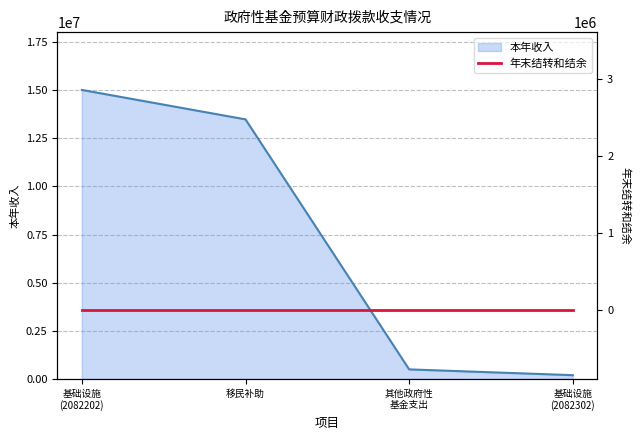

Reading left to right, what are all the values shown in this chart?

15014400	13484800	500000	200000